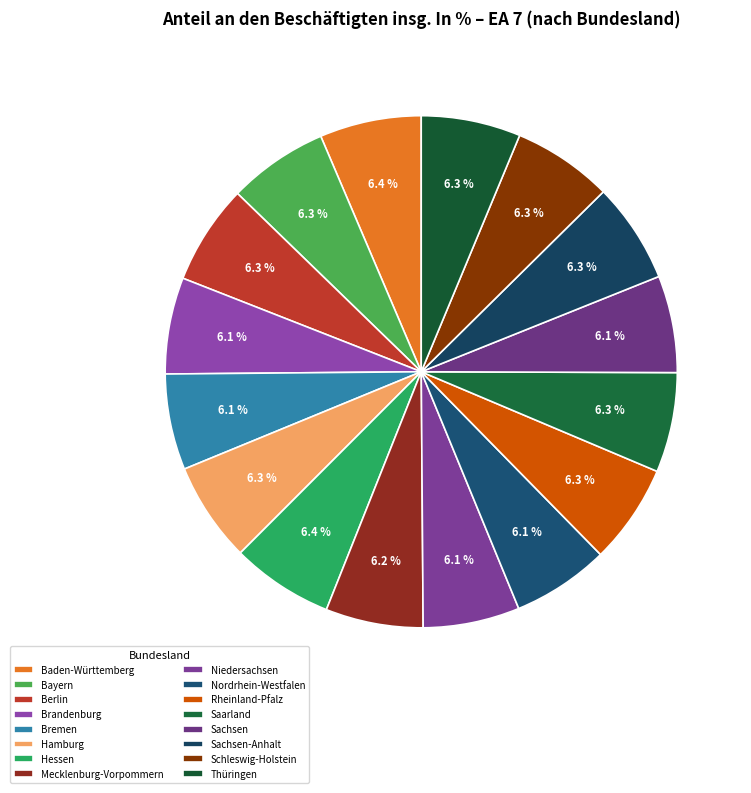

Does any single category account for the majority?

No